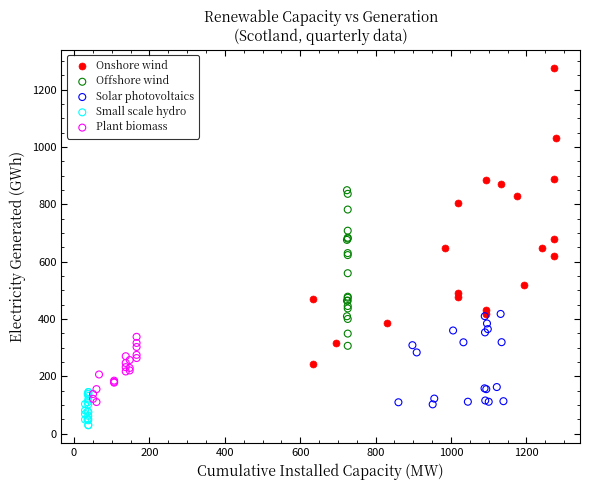

Which series has the largest Y range (max minus min)?

Onshore wind